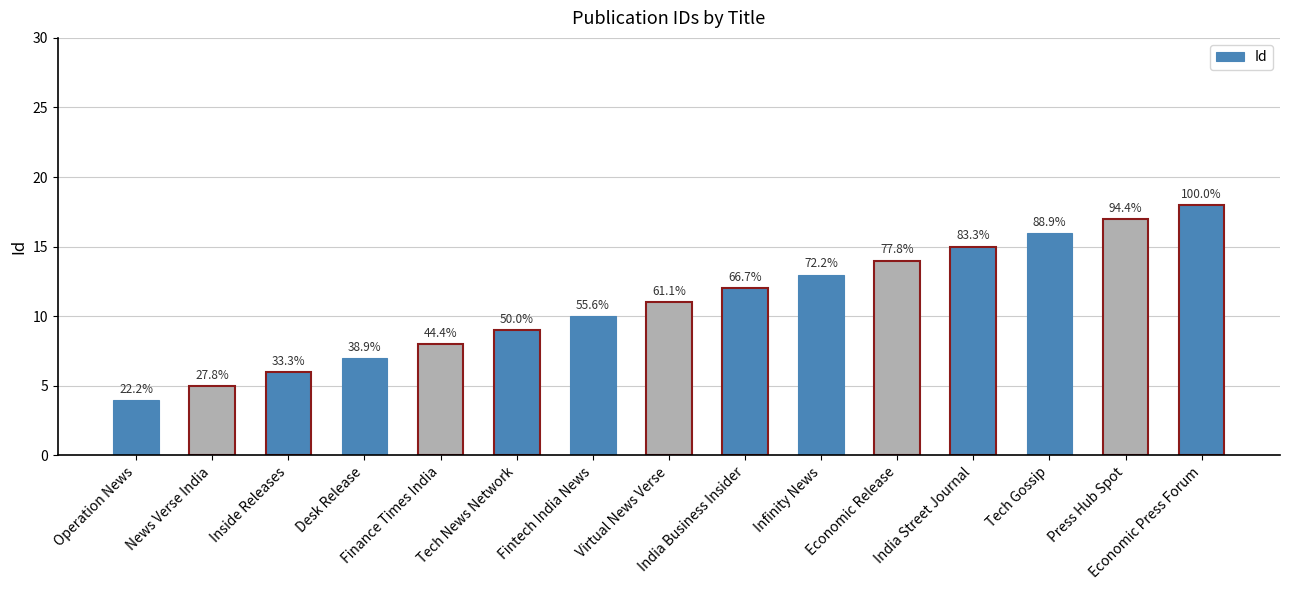

Which has a higher value, Fintech India News or Desk Release?

Fintech India News